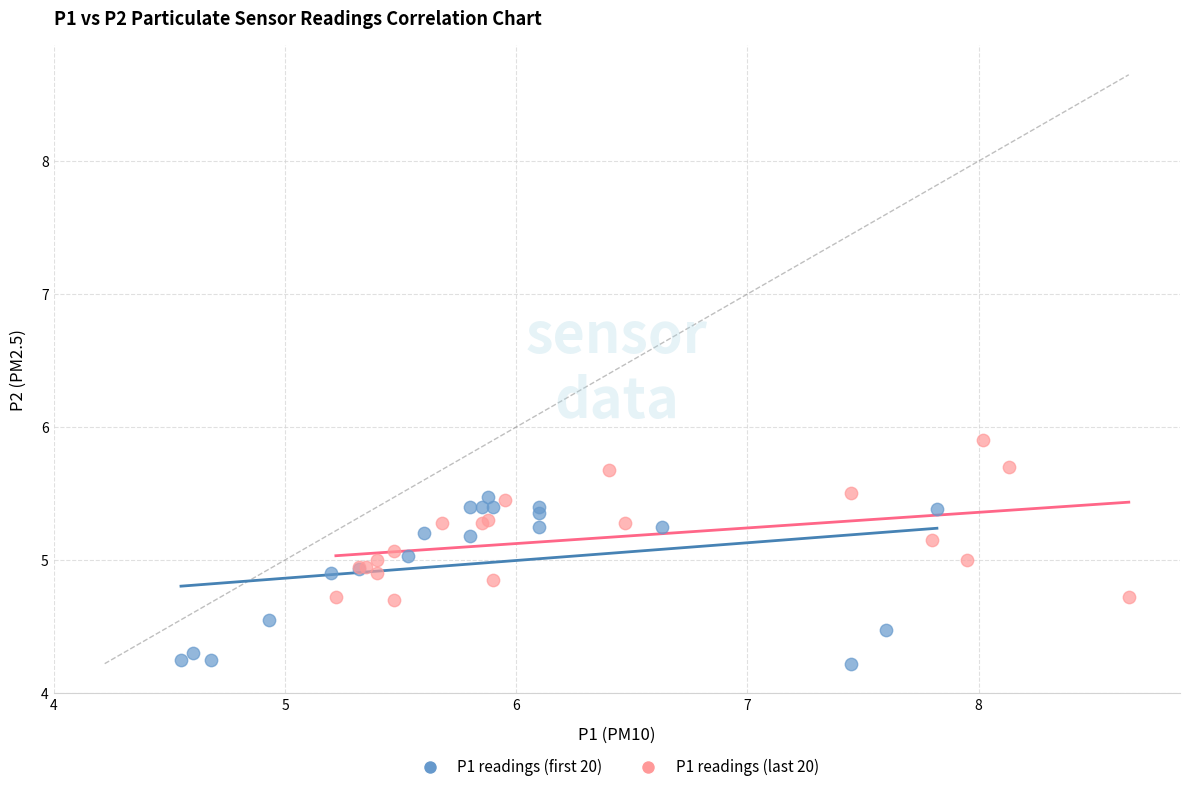

Which series contains the highest Y value?

P1 readings (last 20)